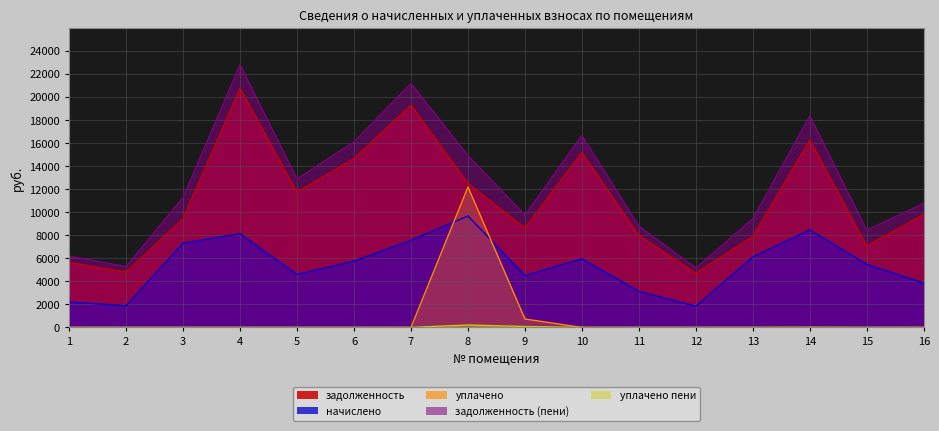

What is the value of the задолженность (пени) point at the 6th from the left?

16100.4